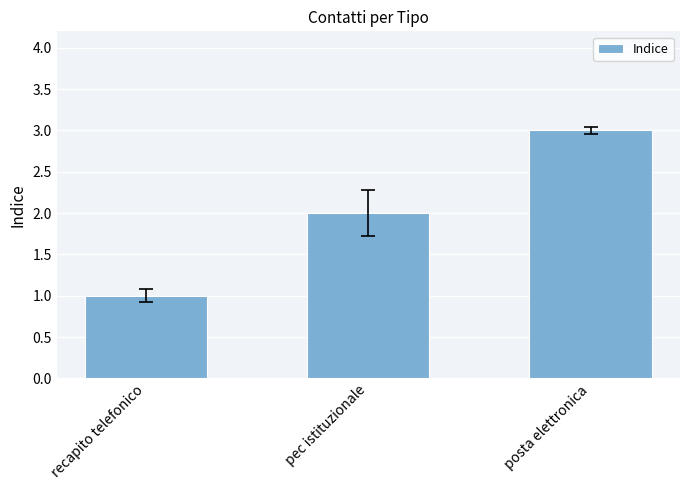

What is the label of the 1st bar from the right?

posta elettronica